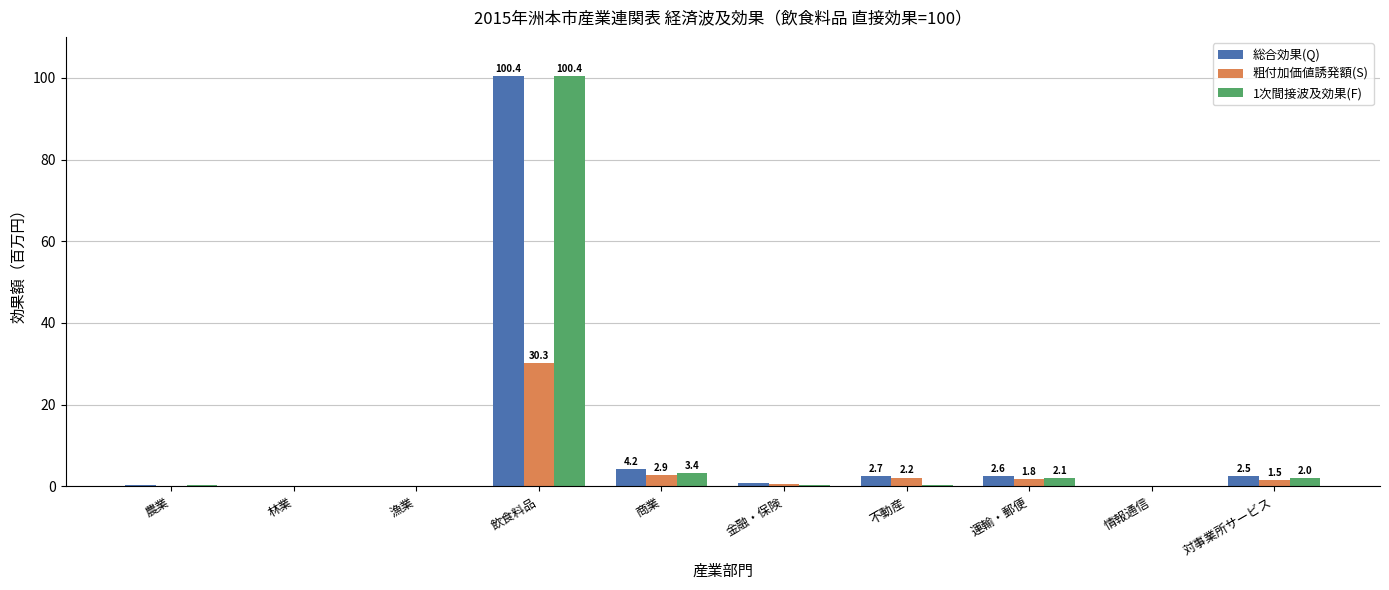

Where is 総合効果(Q) nearest to the value 50?

商業